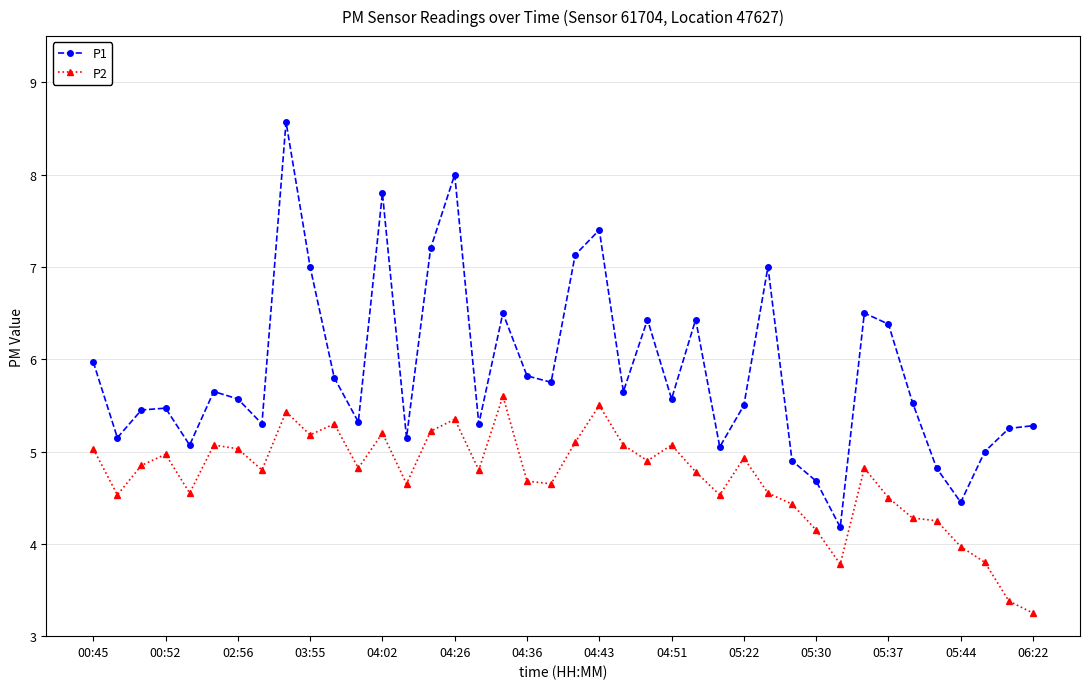

What is the average value of the P2 series?

4.7